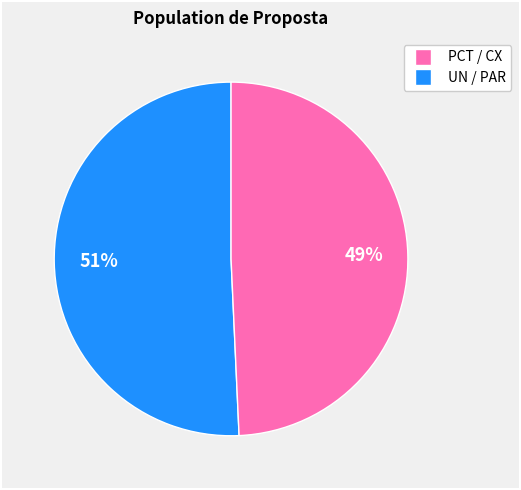

Is there any slice that represents more than half of the pie?

Yes